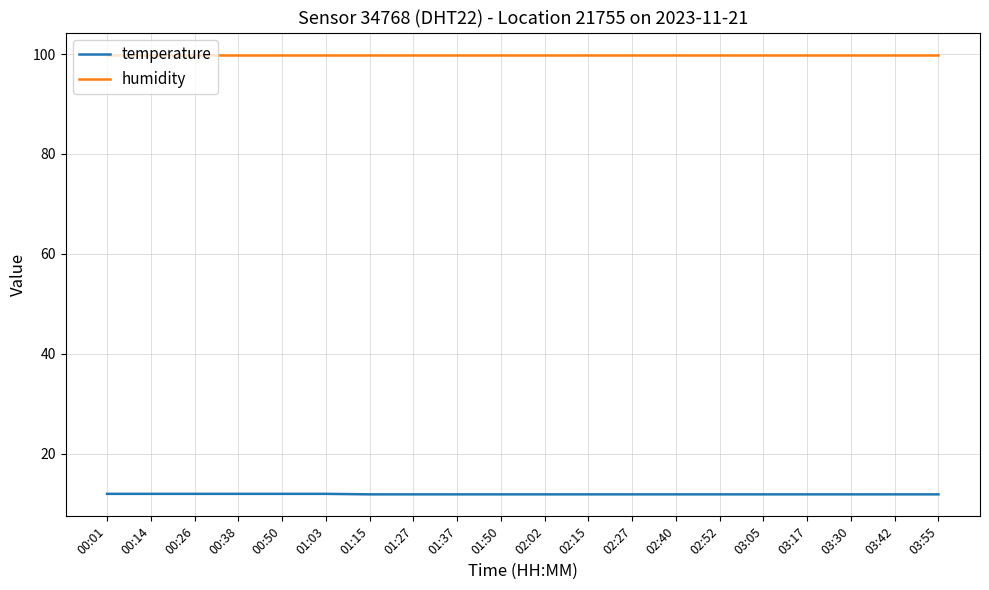

What position from the left is 03:42?

19